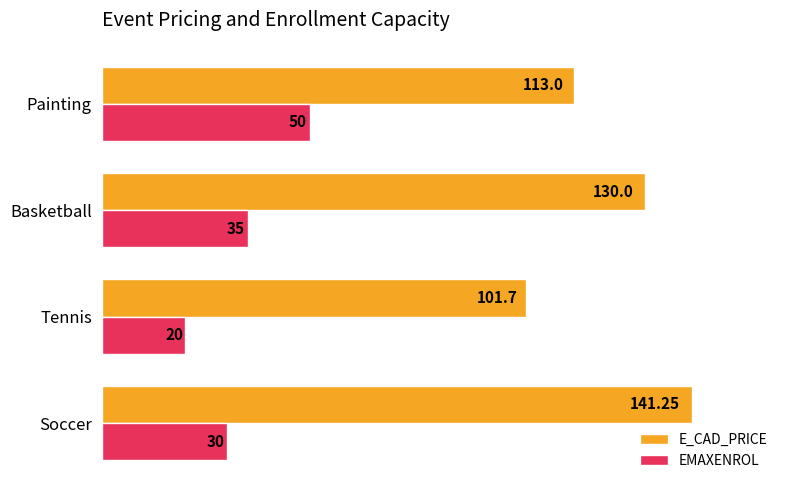

Rank the categories by EMAXENROL value from lowest to highest.

Tennis, Soccer, Basketball, Painting